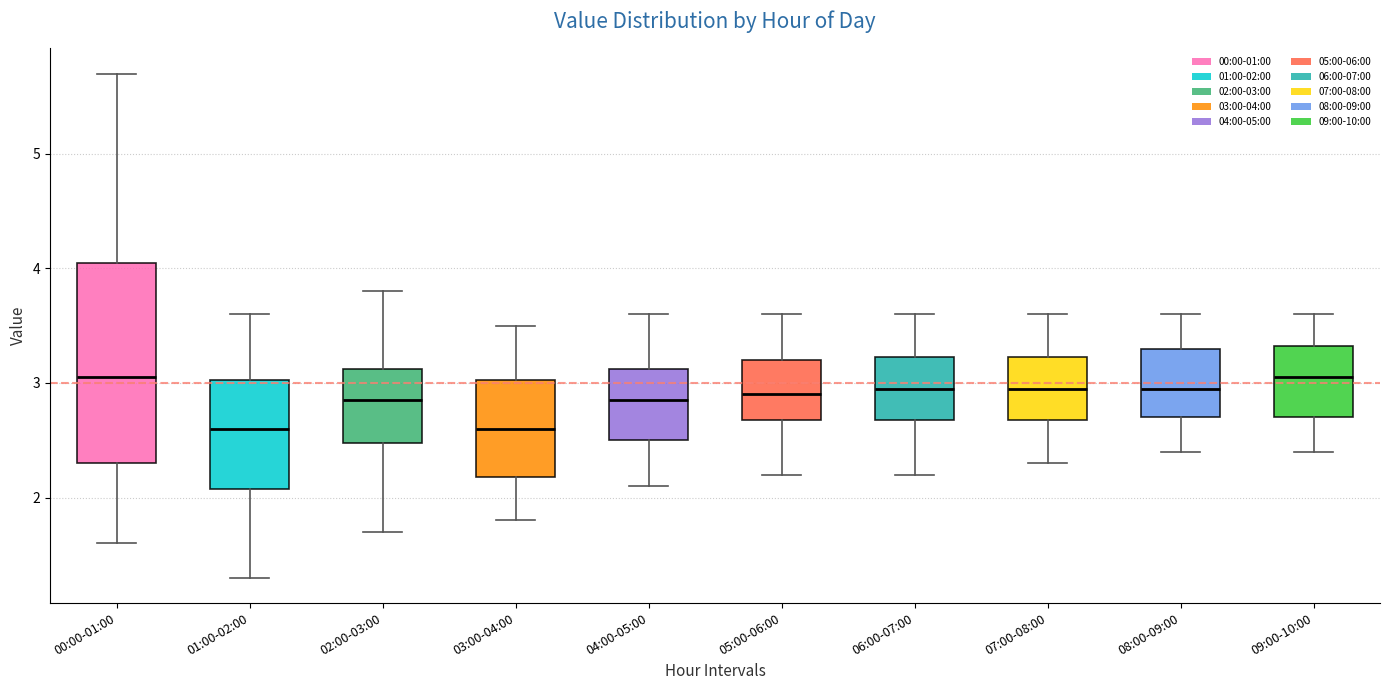

Reading left to right, read every box against the y-axis: the position of its median line, the range the box covers, and the ends of its whiskers. The values are not printed on the chart, so give them approximately, as read against the axis.

00:00-01:00: median 3.1, box 2.3 to 4.1, whiskers 1.6 to 5.7
01:00-02:00: median 2.6, box 2.1 to 3.0, whiskers 1.3 to 3.6
02:00-03:00: median 2.9, box 2.5 to 3.1, whiskers 1.7 to 3.8
03:00-04:00: median 2.6, box 2.2 to 3.0, whiskers 1.8 to 3.5
04:00-05:00: median 2.9, box 2.5 to 3.1, whiskers 2.1 to 3.6
05:00-06:00: median 2.9, box 2.7 to 3.2, whiskers 2.2 to 3.6
06:00-07:00: median 3.0, box 2.7 to 3.2, whiskers 2.2 to 3.6
07:00-08:00: median 3.0, box 2.7 to 3.2, whiskers 2.3 to 3.6
08:00-09:00: median 3.0, box 2.7 to 3.3, whiskers 2.4 to 3.6
09:00-10:00: median 3.1, box 2.7 to 3.3, whiskers 2.4 to 3.6